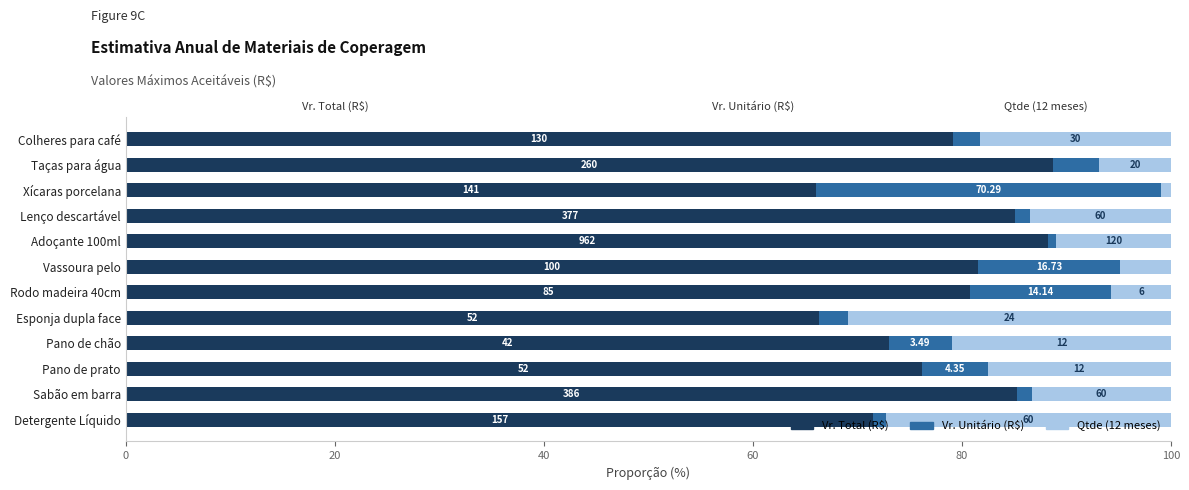

What is the difference between the maximum and minimum values in the Vr. Total (R$) series?

22.7